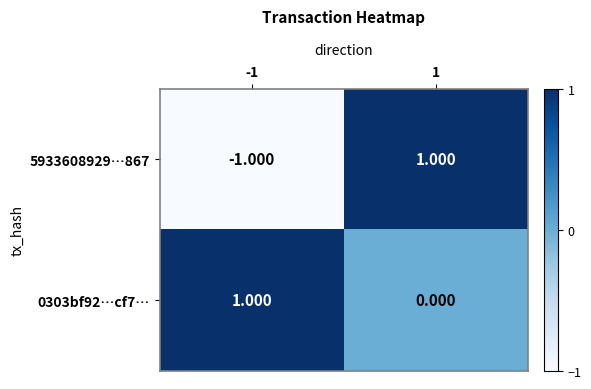

Between -1 and 1, which series saw the biggest shift?

5933608929…867